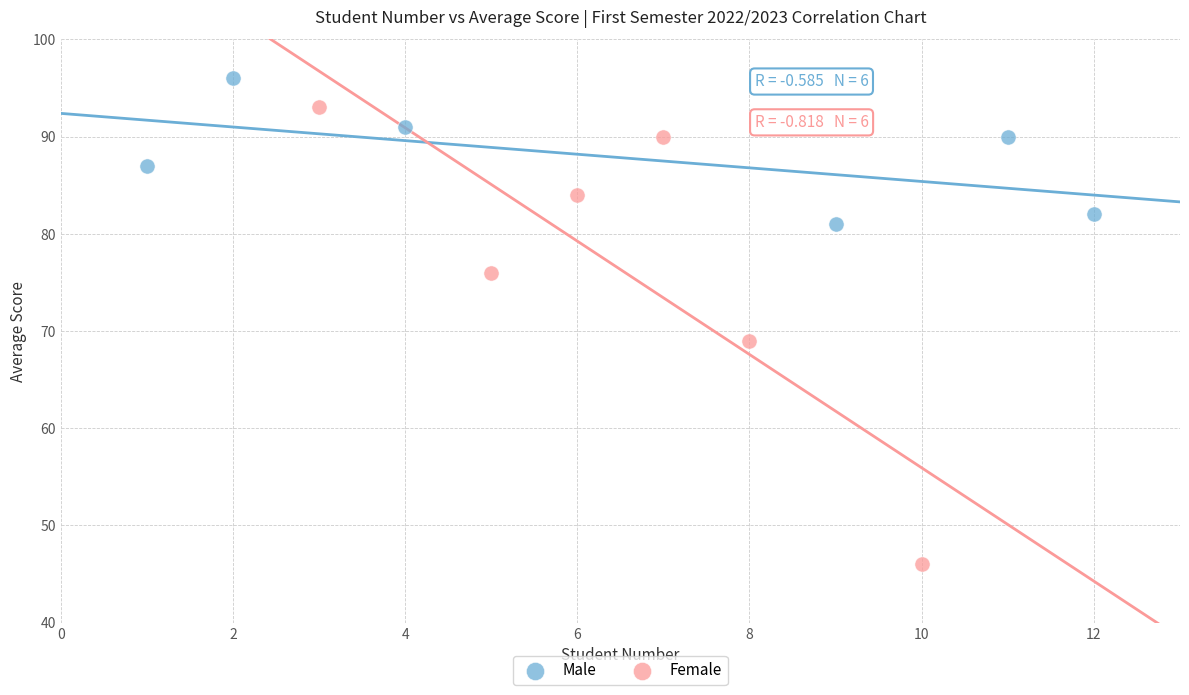

Which series has the largest Y range (max minus min)?

Female